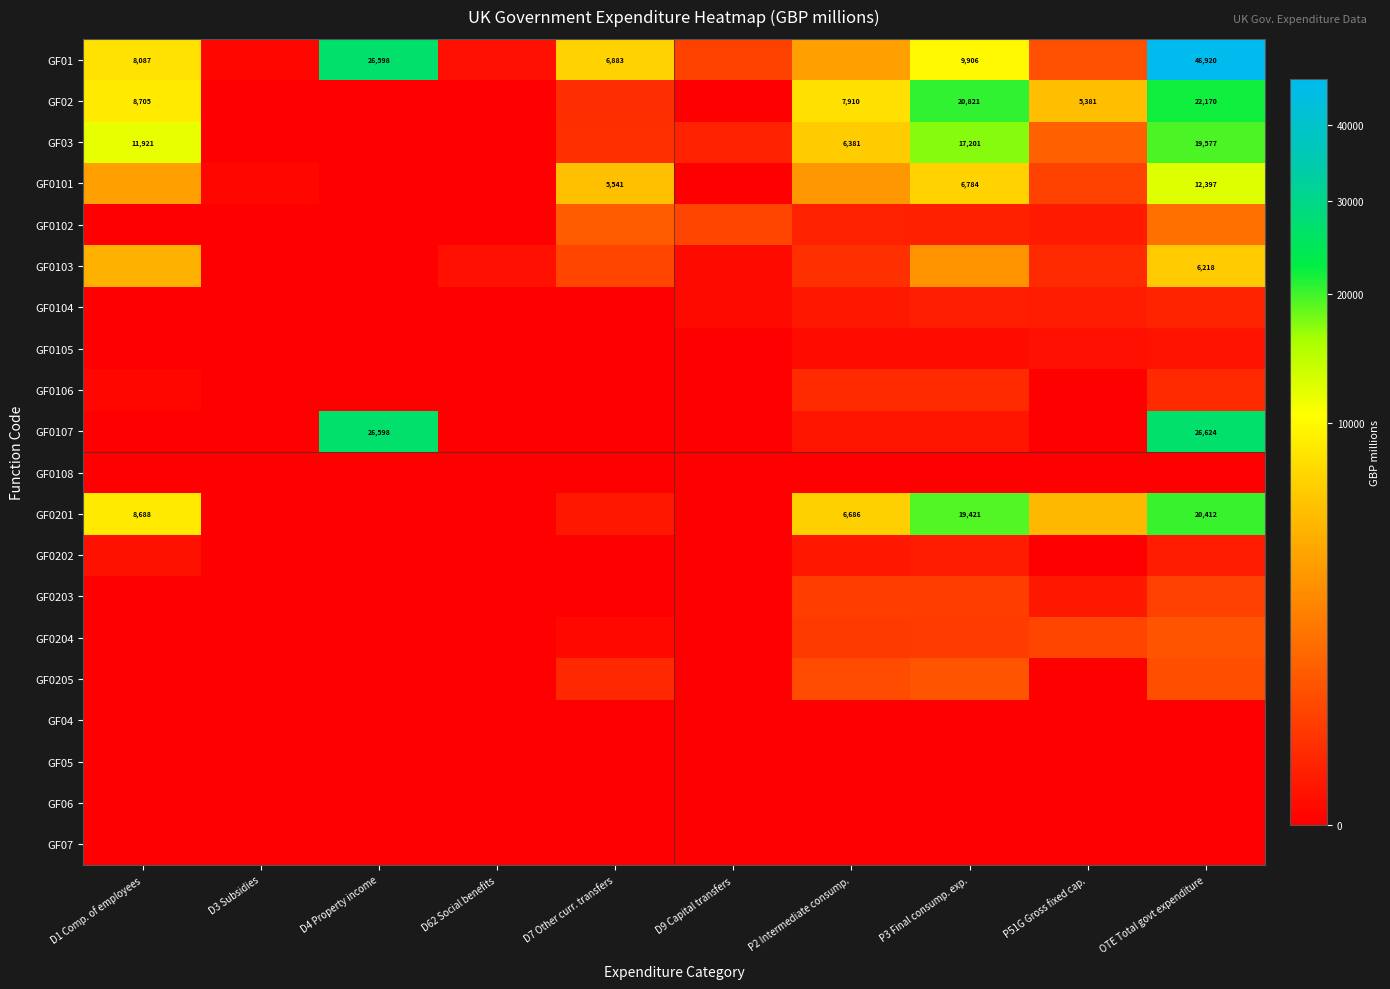

Rank the series by their maximum value, from lowest to highest.

GF0108, GF04, GF05, GF06, GF07, GF0105, GF0202, GF0104, GF0106, GF0203, GF0205, GF0204, GF0102, GF0103, GF0101, GF03, GF0201, GF02, GF0107, GF01